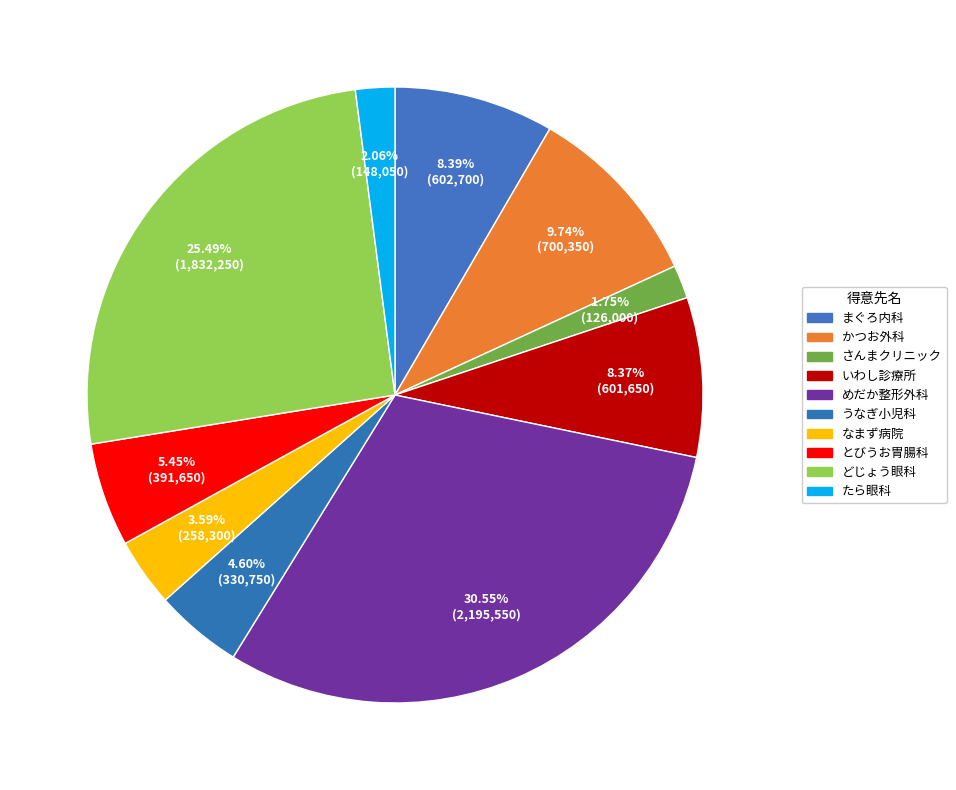

To the nearest percent, what is the combined percentage of かつお外科 and たら眼科?

12%